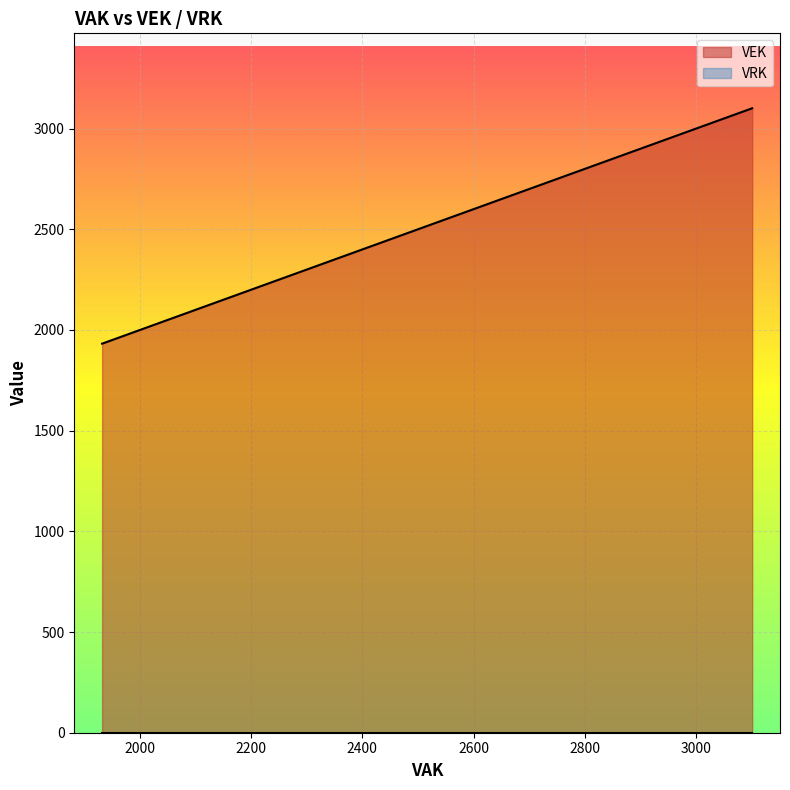

How many data points in VEK are less than 2304?

7